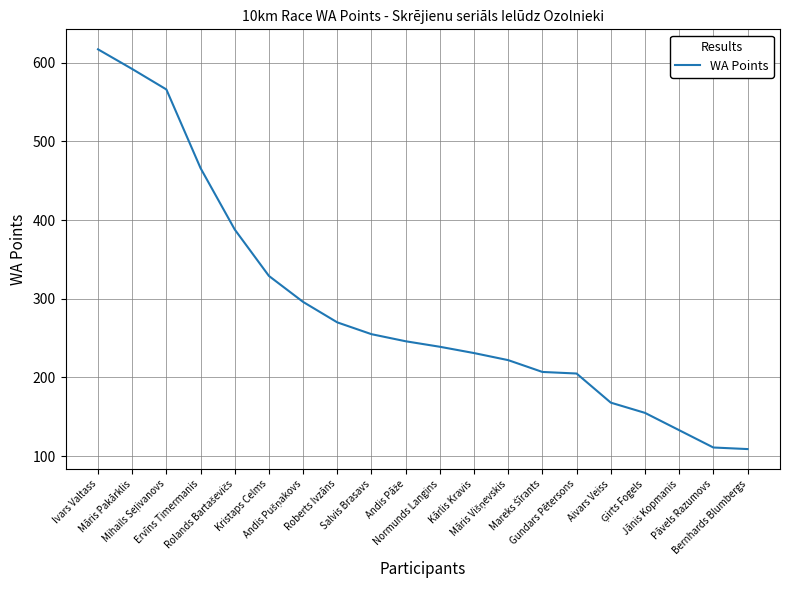

What is the difference between the maximum and minimum values?

508